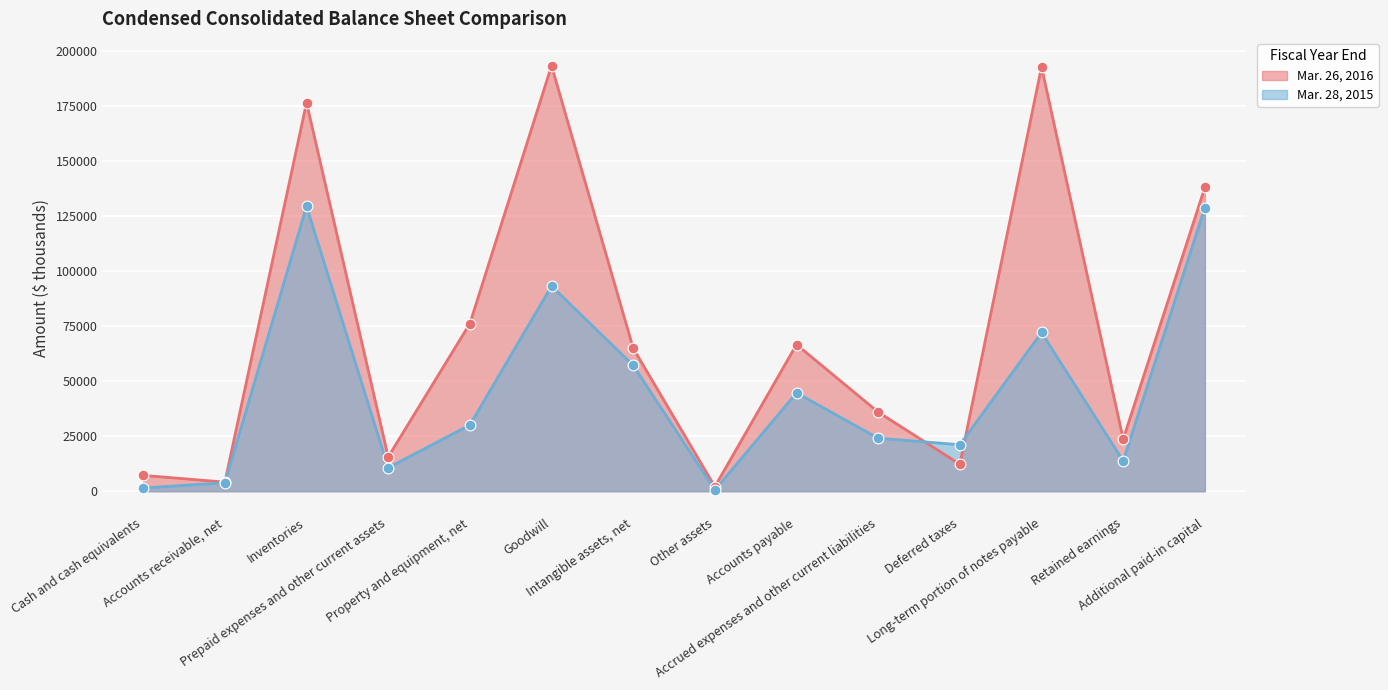

What is the total value across all series at Accounts payable?

111189